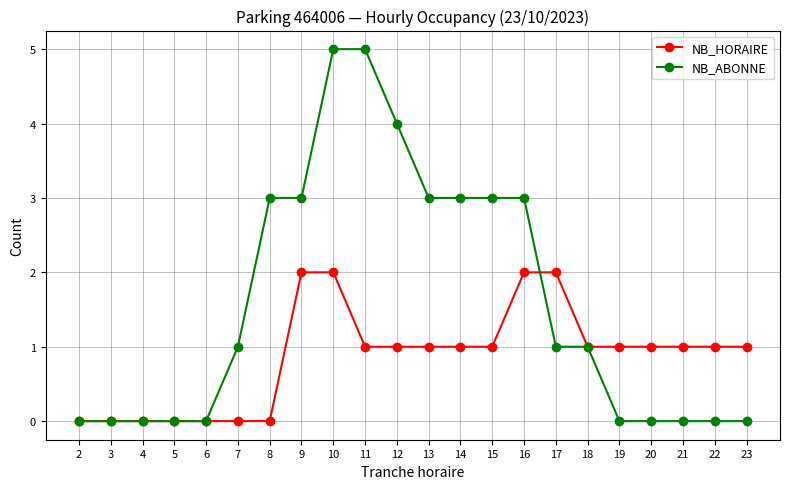

The NB_HORAIRE series shows 0 at 7. True or false?

True